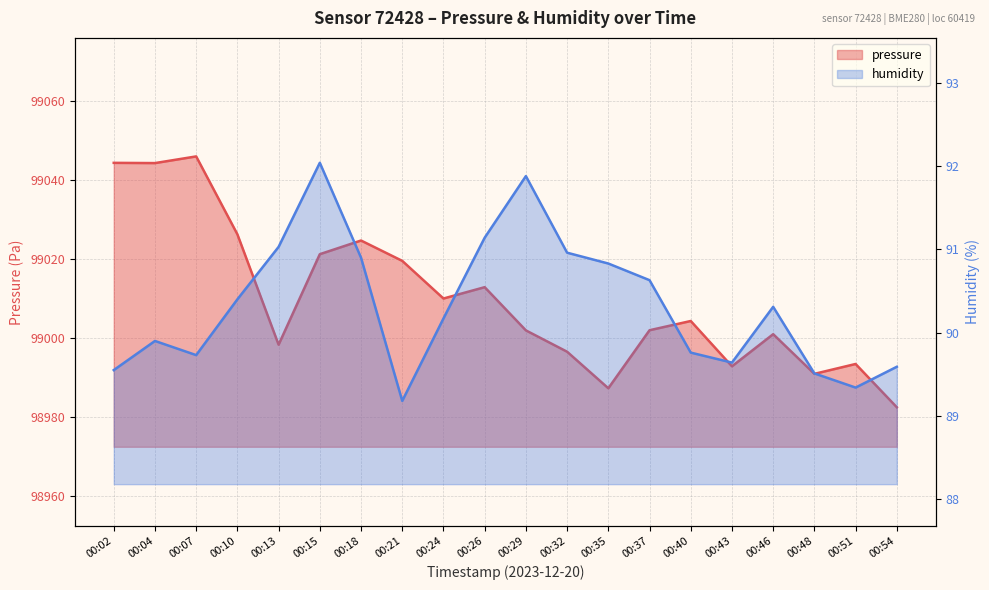

Reading left to right, list all the values displayed in this chart.

pressure: 00:02=99044.2	00:04=99044.2	00:07=99045.9	00:10=99026.2	00:13=98998.2	00:15=99021.1	00:18=99024.6	00:21=99019.4	00:24=99009.9	00:26=99012.8	00:29=99001.8	00:32=98996.4	00:35=98987.2	00:37=99001.9	00:40=99004.2	00:43=98992.8	00:46=99000.9	00:48=98990.8	00:51=98993.3	00:54=98982.4
humidity: 00:02=89.5	00:04=89.9	00:07=89.7	00:10=90.4	00:13=91.0	00:15=92.0	00:18=90.9	00:21=89.2	00:24=90.2	00:26=91.1	00:29=91.9	00:32=91.0	00:35=90.8	00:37=90.6	00:40=89.8	00:43=89.6	00:46=90.3	00:48=89.5	00:51=89.3	00:54=89.6